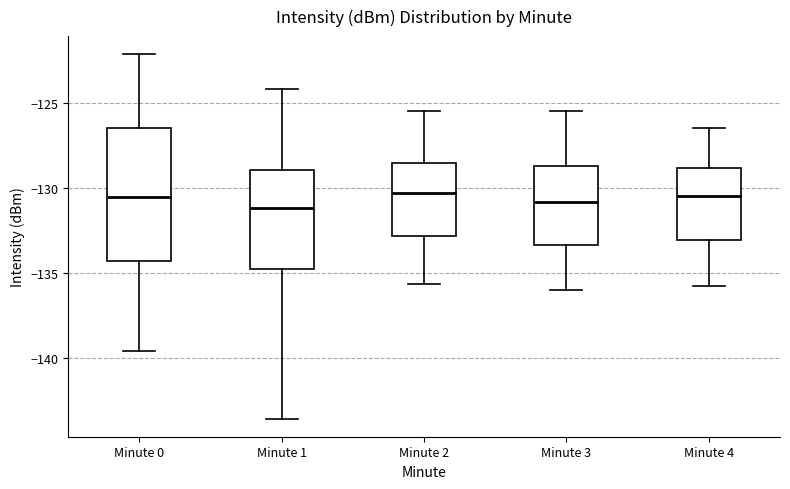

Where is the upper edge of the box for Minute 1 on the y-axis? The values are not printed on the chart, so give them approximately, as read against the axis.

-129.0